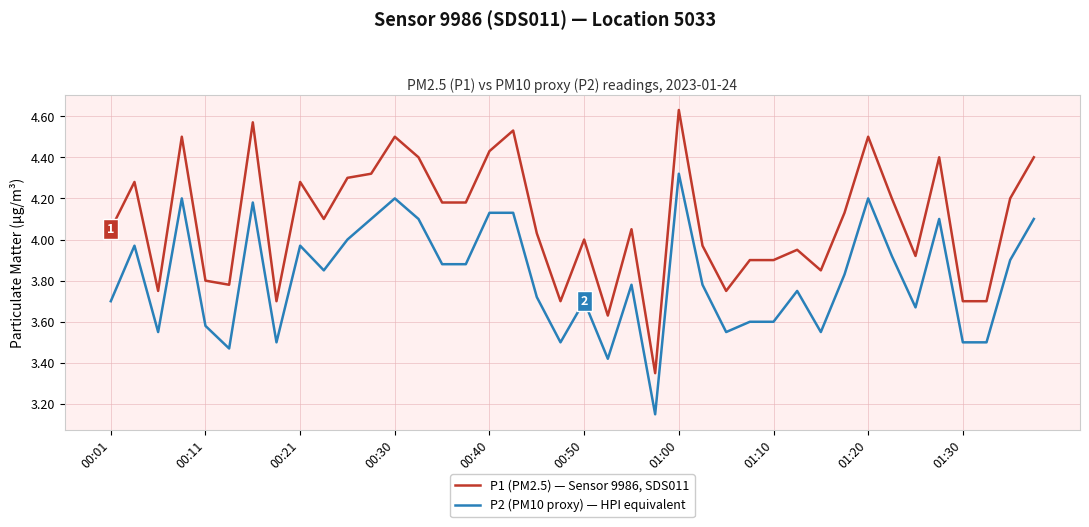

Rank the series by their maximum value, from highest to lowest.

P1 (PM2.5) — Sensor 9986, SDS011, P2 (PM10 proxy) — HPI equivalent